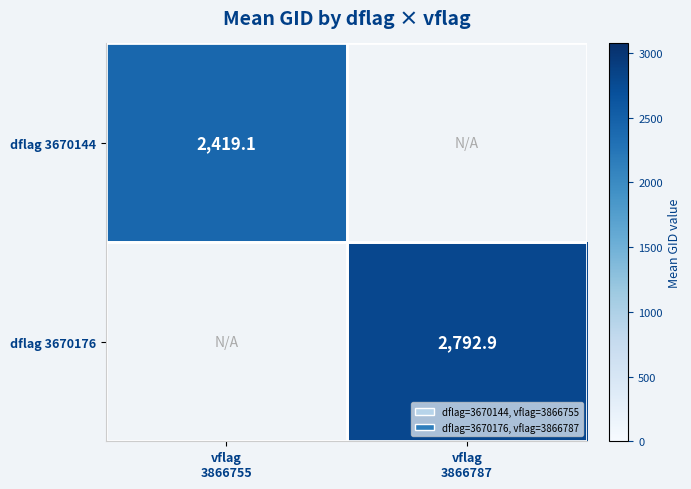

Which series has the largest range (max minus min)?

dflag 3670144